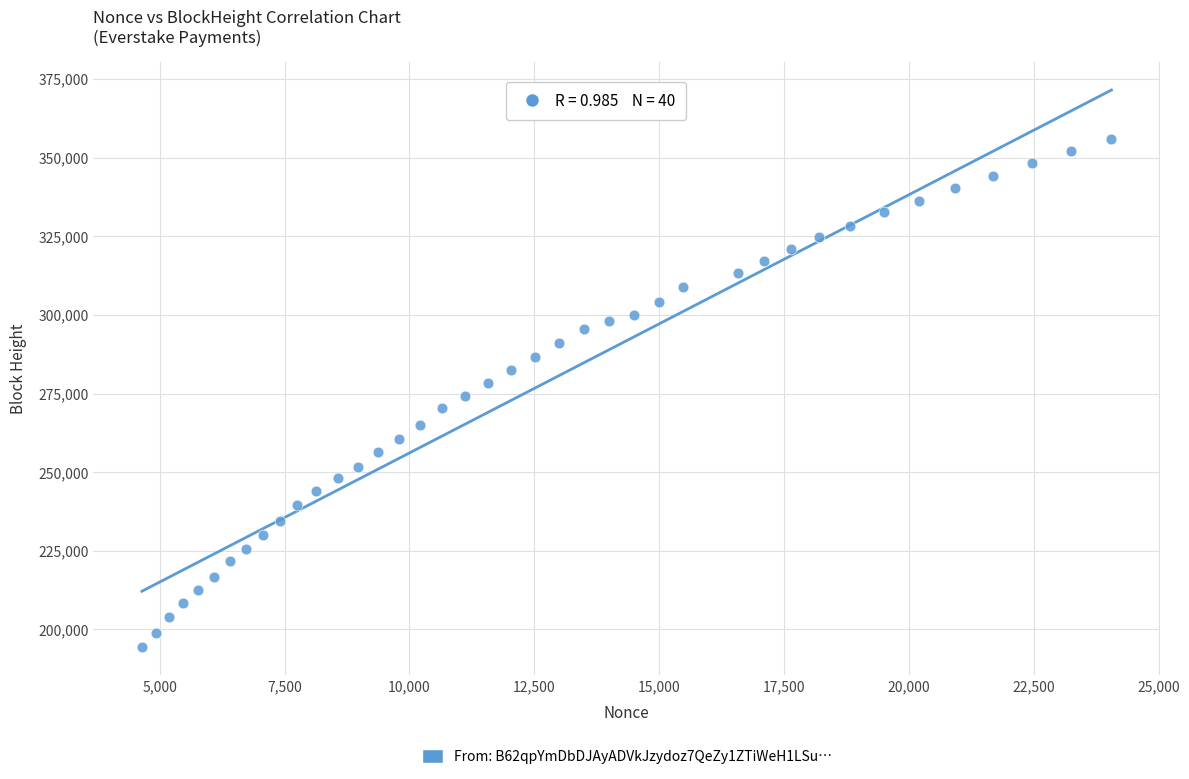

What is the range of X values (max minus min)?

19416